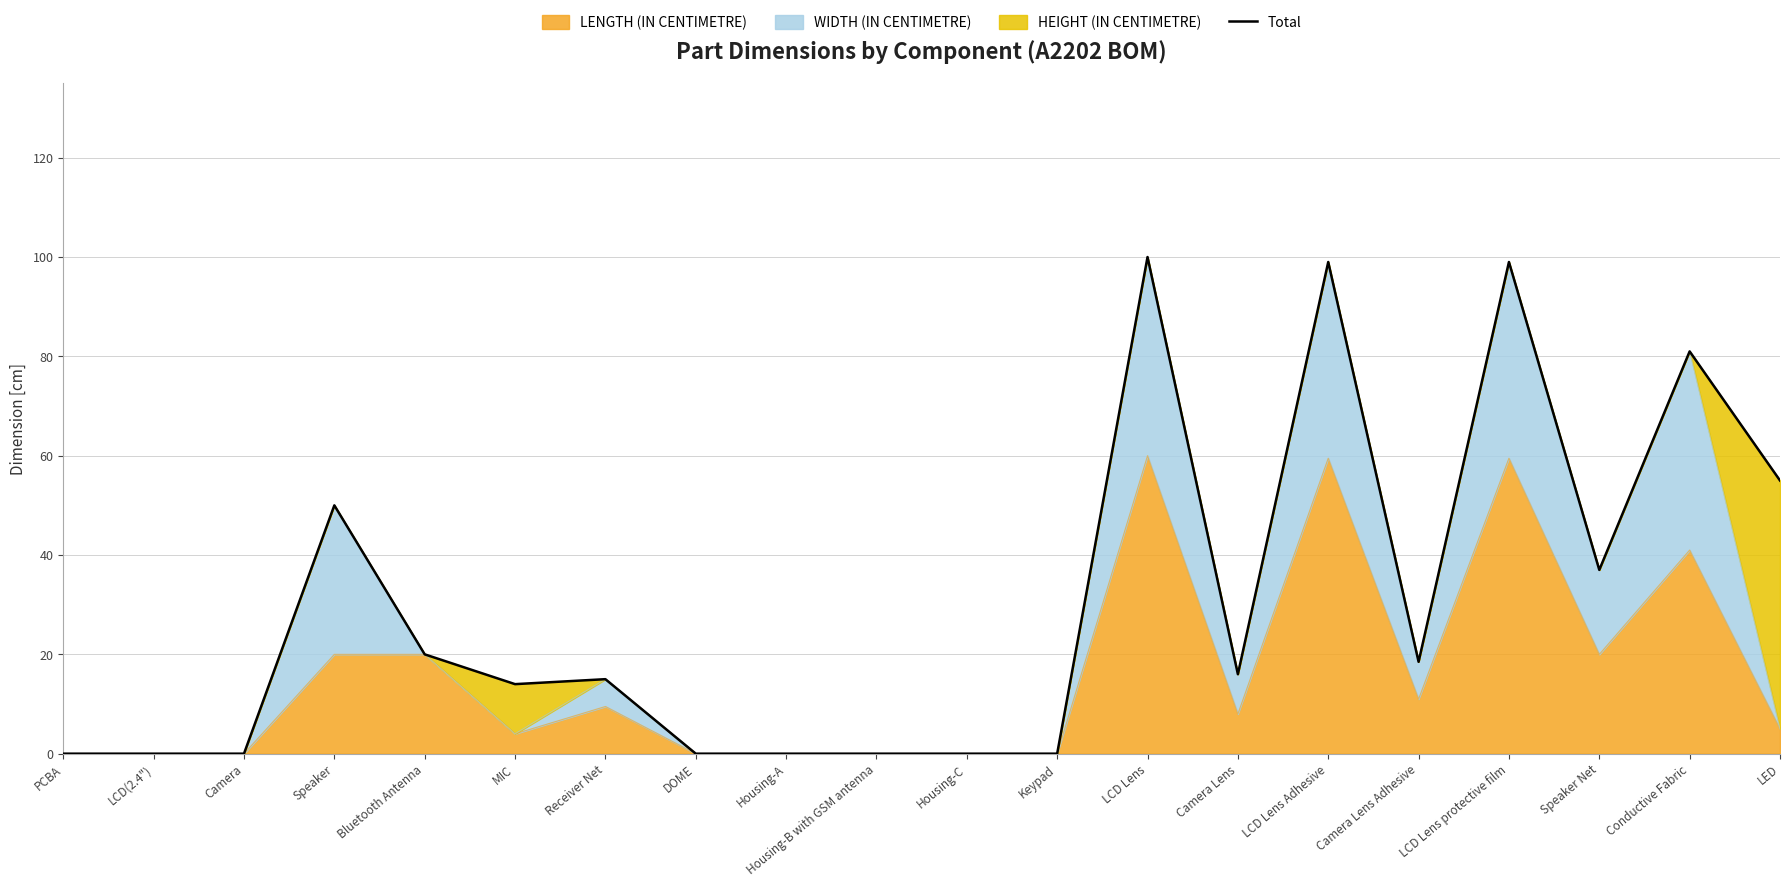

Reading right to left, extract all data points from this chart.

55.0	81.0	37.0	99.0	18.5	99.0	16.0	100.0	0.0	0.0	0.0	0.0	0.0	15.0	14.0	20.0	50.0	0.0	0.0	0.0